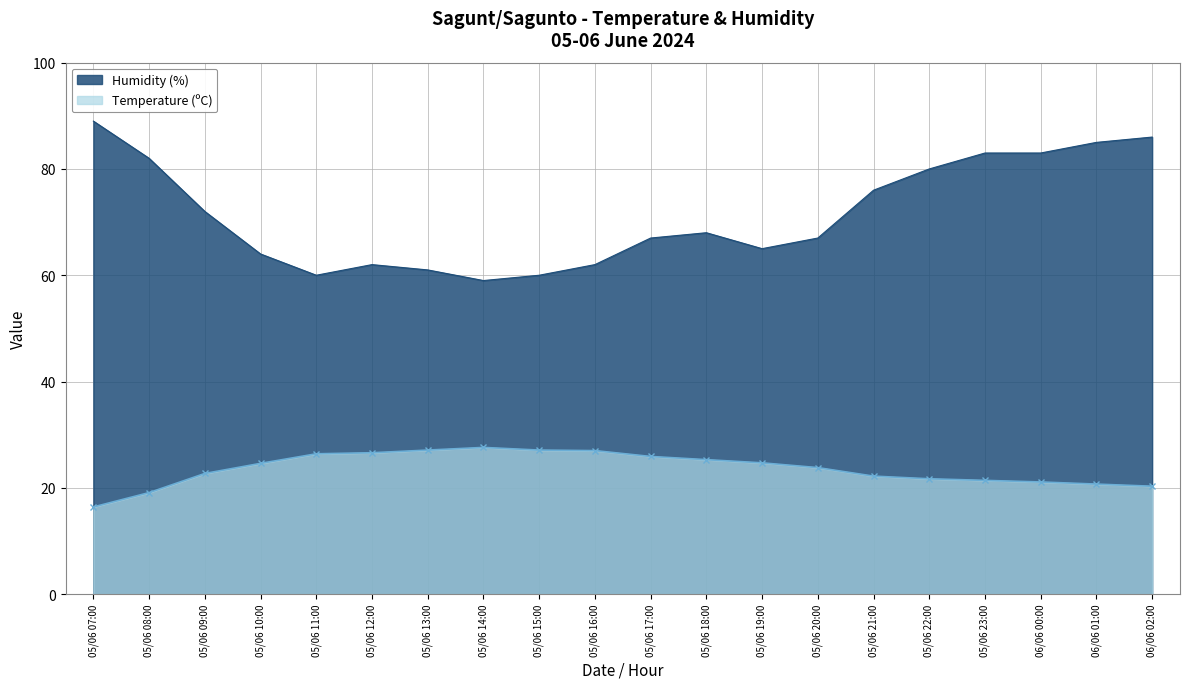

How many lines are shown in the chart?

2